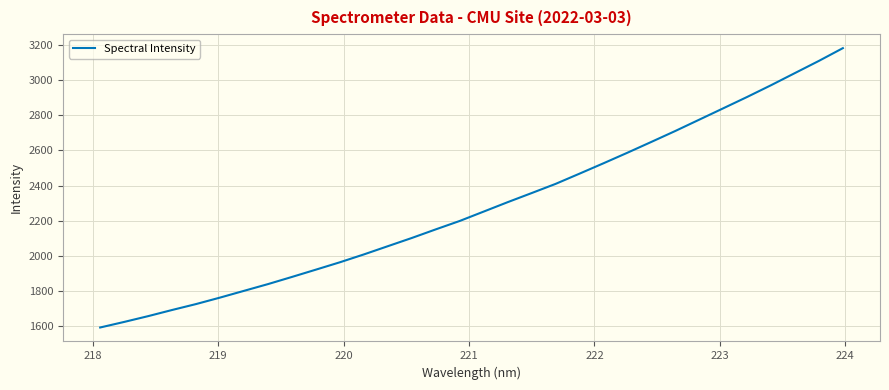

What is the greatest value displayed?

3180.3